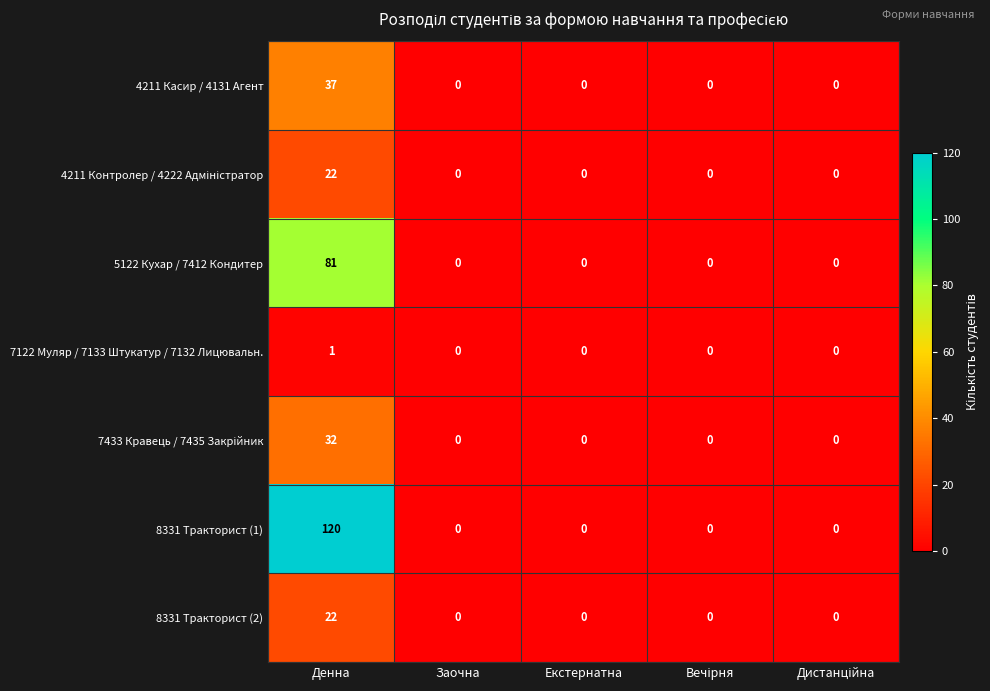

How many data points in 4211 Касир / 4131 Агент are above 0?

1